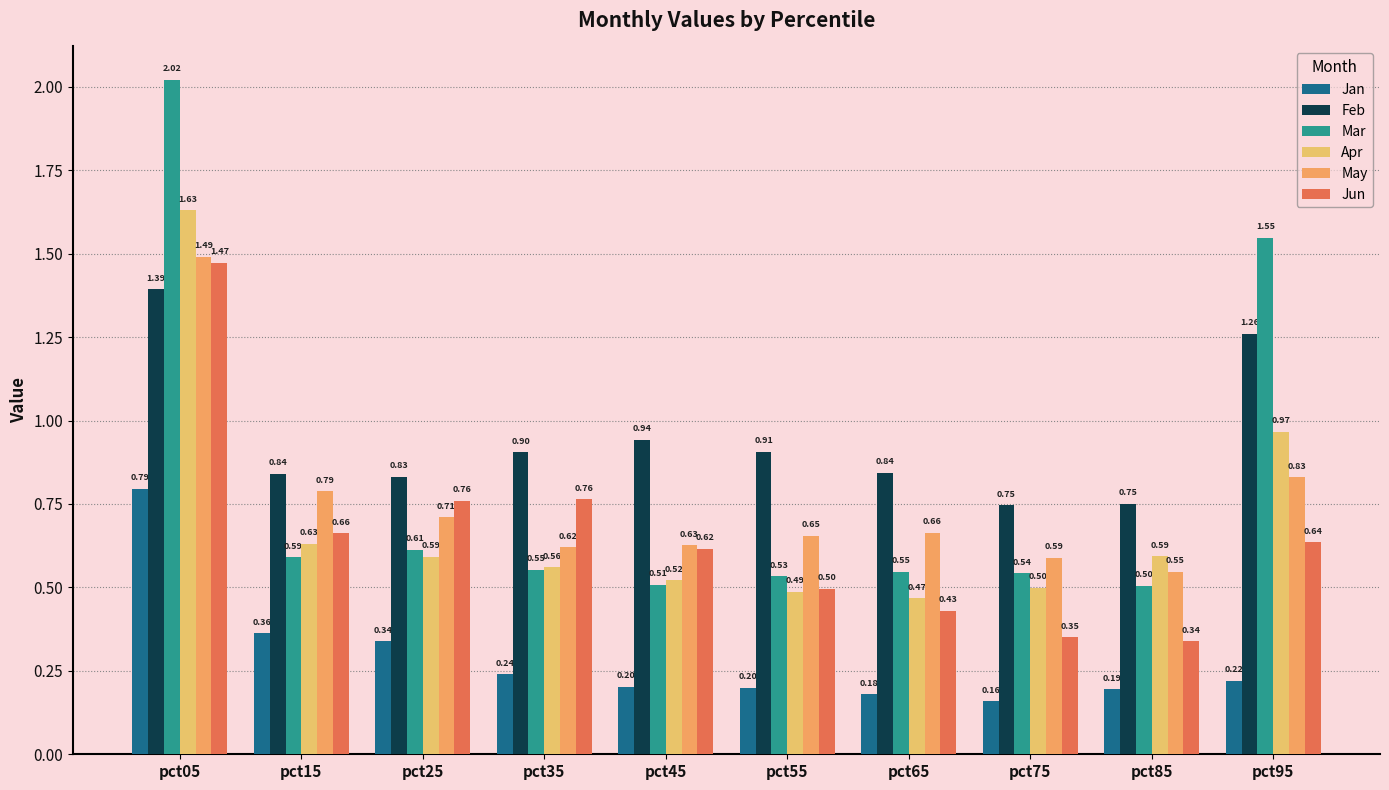

What is the maximum value shown in the chart?

2.0